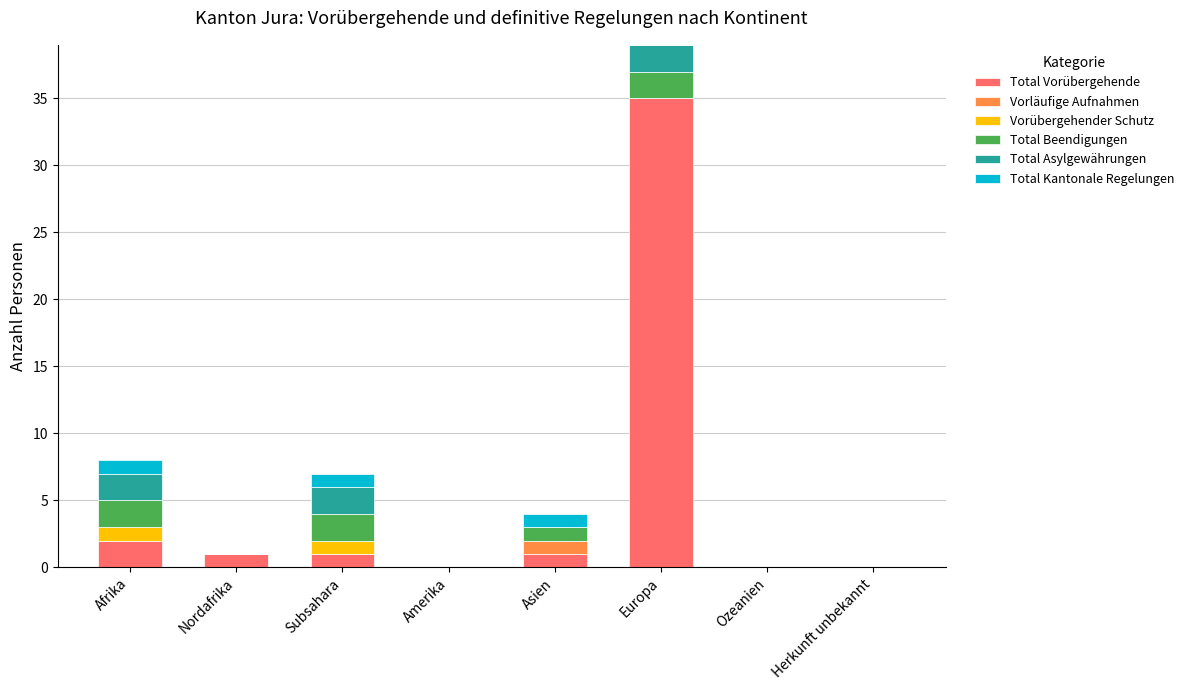

Is it true that Total Vorübergehende equals -12 at Ozeanien?

False